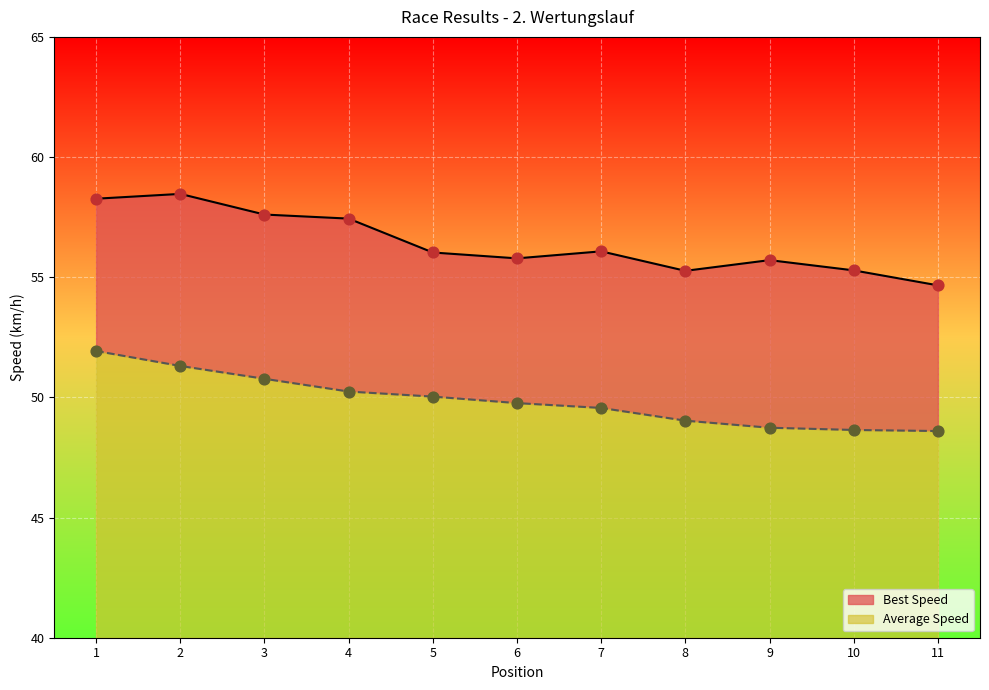

At how many categories does at least one series exceed 51?

11